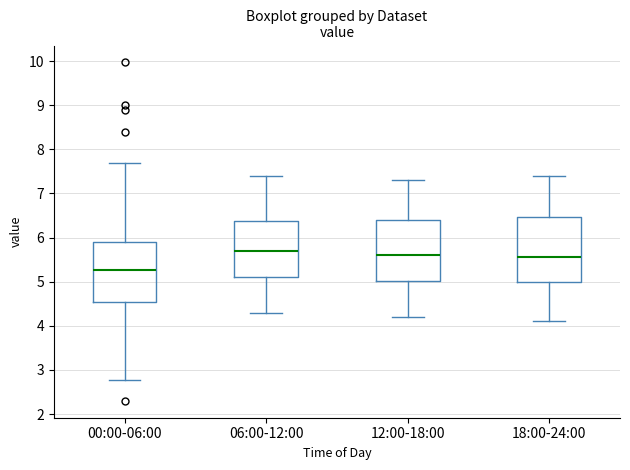

Reading left to right, read every box against the y-axis: the position of its median line, the range the box covers, and the ends of its whiskers. The values are not printed on the chart, so give them approximately, as read against the axis.

00:00-06:00: median 5.3, box 4.5 to 5.9, whiskers 2.8 to 7.7
06:00-12:00: median 5.7, box 5.1 to 6.4, whiskers 4.3 to 7.4
12:00-18:00: median 5.6, box 5.0 to 6.4, whiskers 4.2 to 7.3
18:00-24:00: median 5.6, box 5.0 to 6.5, whiskers 4.1 to 7.4